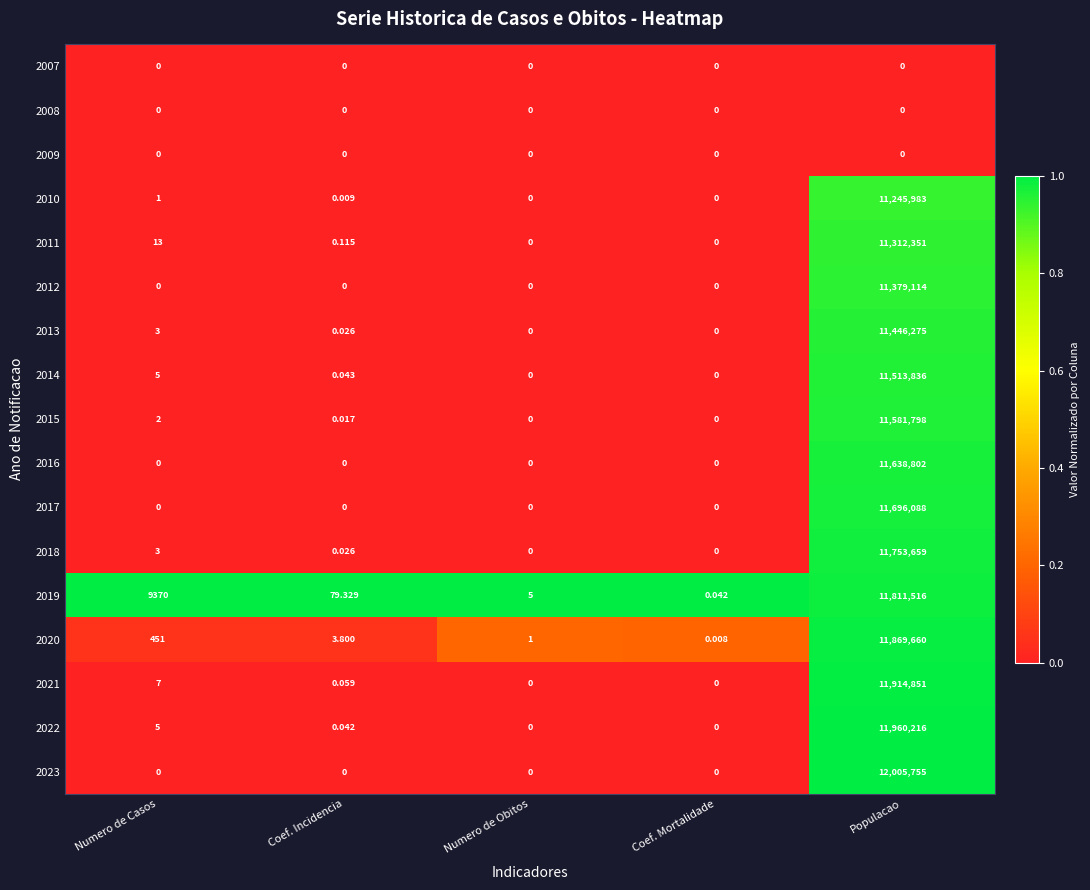

At which label is 2013 closest to 5723137?

Numero de Casos